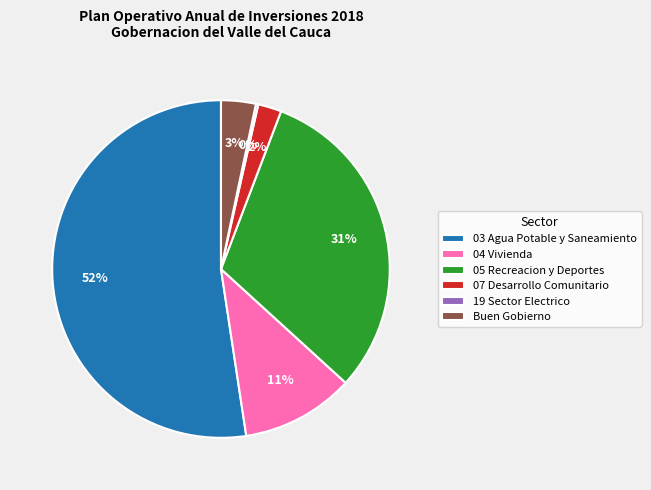

To the nearest percent, what is the average slice percentage?

17%